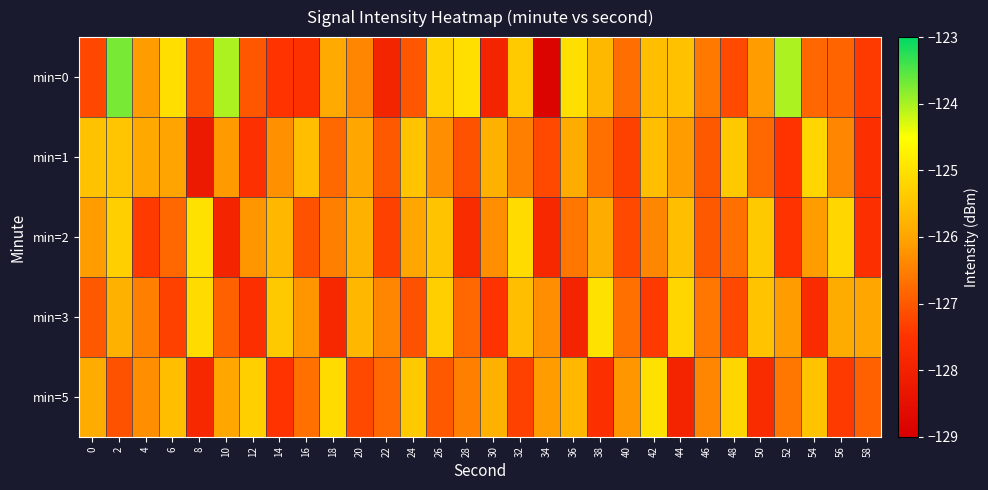

Reading left to right, extract all data points from this chart.

min=0: 0=-127.2	2=-123.7	4=-126.1	6=-125.1	8=-127.1	10=-124.0	12=-127.0	14=-127.5	16=-127.5	18=-125.9	20=-126.4	22=-127.9	24=-127.0	26=-125.2	28=-125.0	30=-127.9	32=-125.4	34=-128.8	36=-125.0	38=-125.7	40=-126.7	42=-125.6	44=-125.5	46=-126.6	48=-127.2	50=-126.1	52=-124.0	54=-126.8	56=-126.8	58=-127.4
min=1: 0=-125.5	2=-125.5	4=-125.9	6=-126.0	8=-128.2	10=-126.1	12=-127.6	14=-126.3	16=-125.6	18=-126.8	20=-126.0	22=-127.0	24=-125.5	26=-126.3	28=-127.1	30=-125.8	32=-126.5	34=-127.2	36=-125.9	38=-126.7	40=-127.3	42=-125.6	44=-126.1	46=-127.0	48=-125.4	50=-126.8	52=-127.5	54=-125.2	56=-126.4	58=-127.6
min=2: 0=-126.1	2=-125.3	4=-127.4	6=-126.8	8=-125.0	10=-127.9	12=-126.2	14=-125.7	16=-127.1	18=-126.5	20=-125.8	22=-127.3	24=-126.0	26=-125.5	28=-127.7	30=-126.3	32=-125.1	34=-127.8	36=-126.6	38=-125.9	40=-127.2	42=-126.4	44=-125.6	46=-127.0	48=-126.7	50=-125.4	52=-127.5	54=-126.1	56=-125.2	58=-127.6
min=3: 0=-127.0	2=-125.8	4=-126.5	6=-127.3	8=-125.1	10=-126.9	12=-127.6	14=-125.4	16=-126.2	18=-127.8	20=-125.7	22=-126.4	24=-127.1	26=-125.3	28=-126.8	30=-127.5	32=-125.6	34=-126.3	36=-127.9	38=-125.0	40=-126.7	42=-127.4	44=-125.2	46=-126.6	48=-127.2	50=-125.5	52=-126.1	54=-127.7	56=-125.9	58=-126.0
min=5: 0=-125.9	2=-127.1	4=-126.3	6=-125.6	8=-127.8	10=-126.0	12=-125.3	14=-127.5	16=-126.7	18=-125.1	20=-127.2	22=-126.8	24=-125.4	26=-127.0	28=-126.5	30=-125.8	32=-127.3	34=-126.1	36=-125.7	38=-127.6	40=-126.2	42=-125.0	44=-127.9	46=-126.4	48=-125.2	50=-127.7	52=-126.6	54=-125.5	56=-127.4	58=-126.9